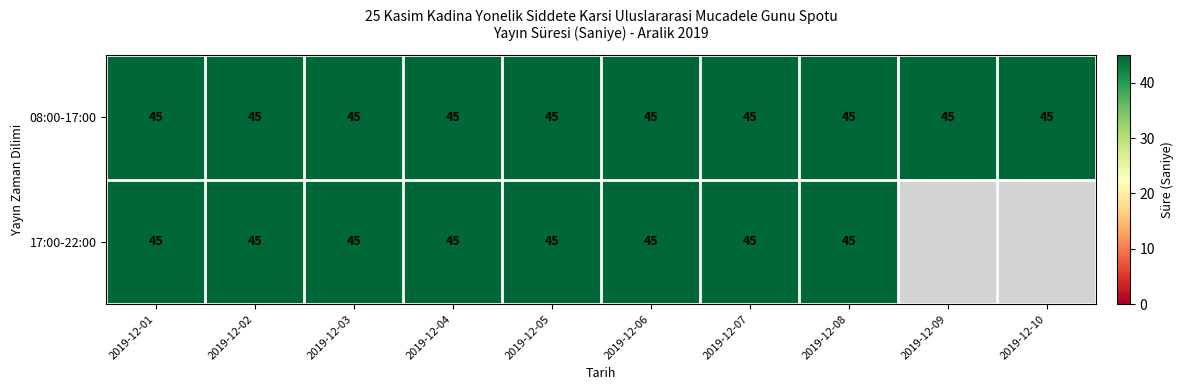

Which series has the largest total across all categories?

08:00-17:00